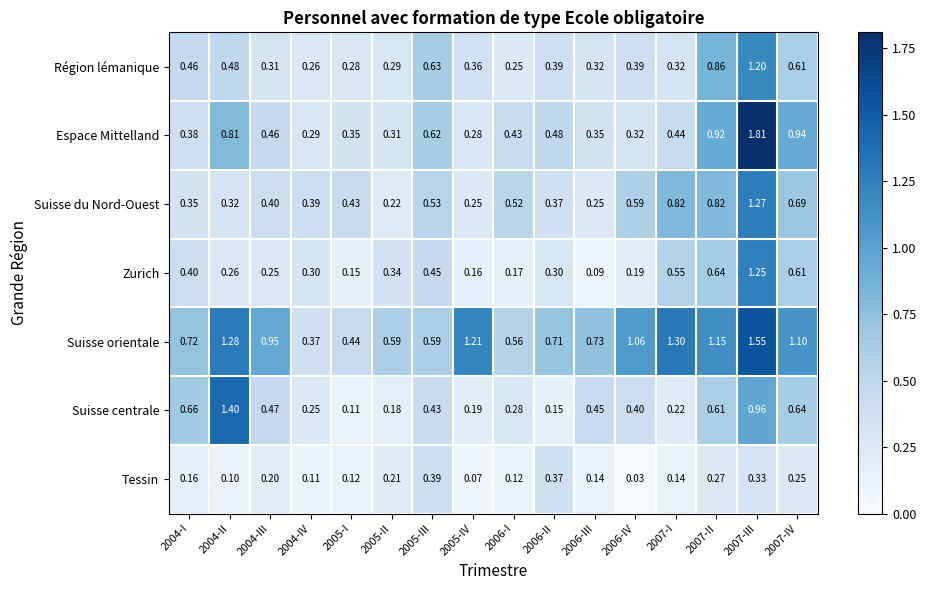

Which series has the widest spread of values?

Espace Mittelland